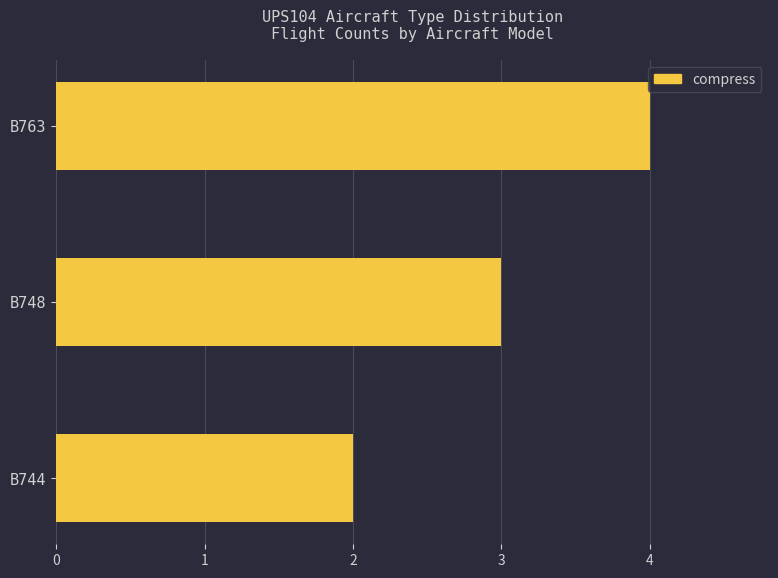

The chart shows a value of 5 at B748. True or false?

False